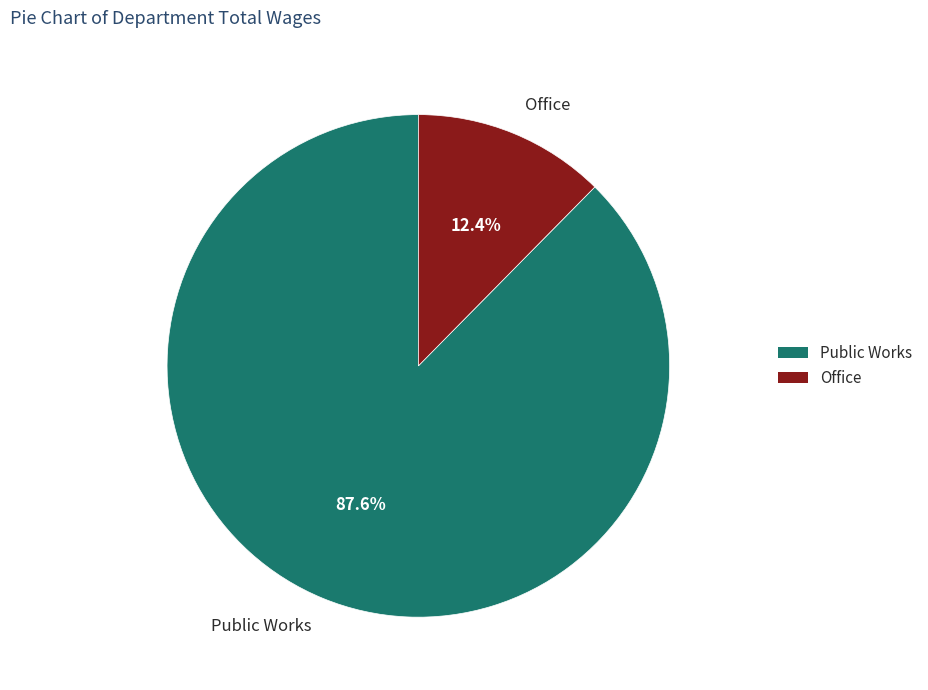

How many slices are in this pie chart?

2